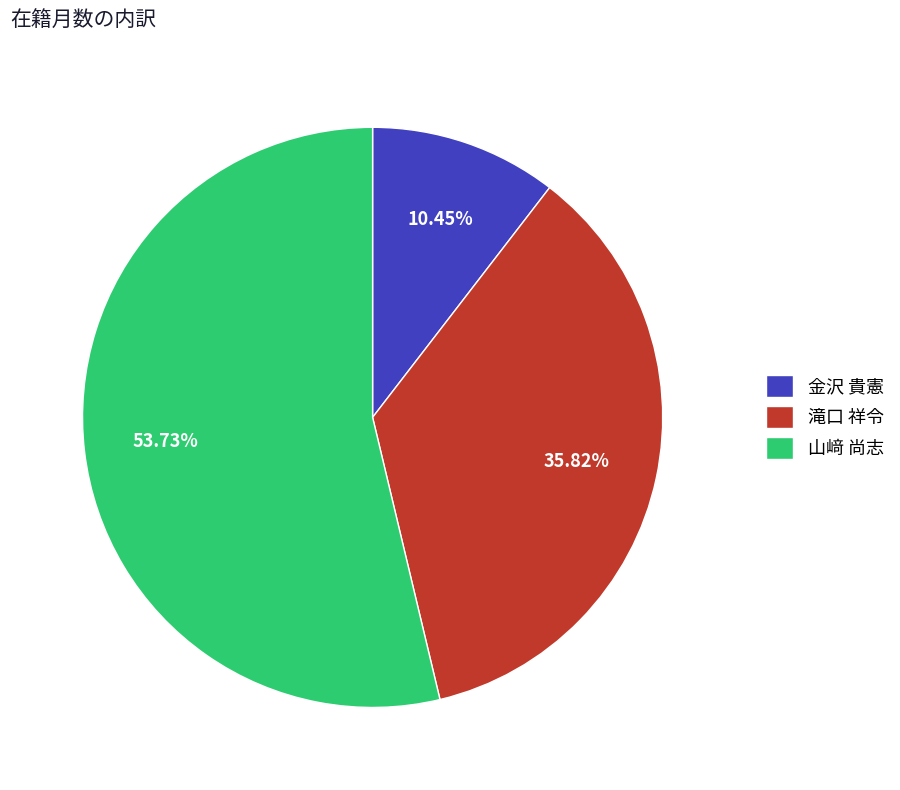

Which slice represents more than half of the pie?

山﨑 尚志